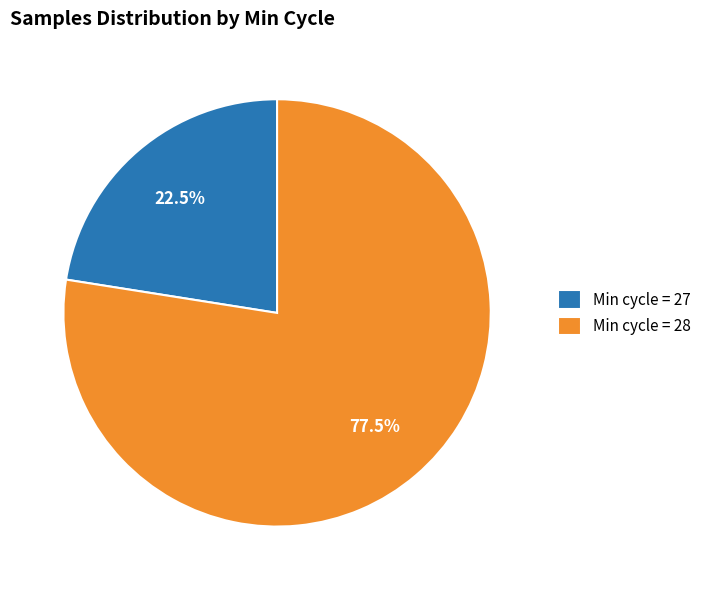

Count the number of slices in the pie.

2